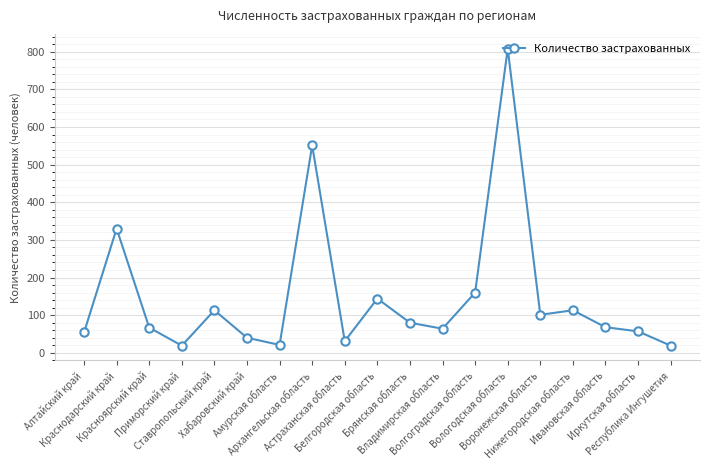

Is it true that the value at Ставропольский край is 35?

False